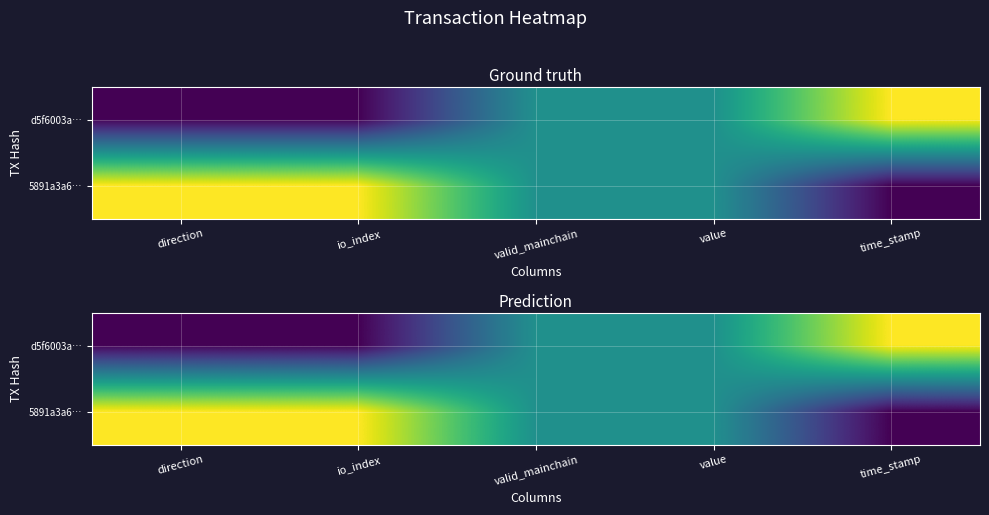

Count the number of data series in this chart.

2